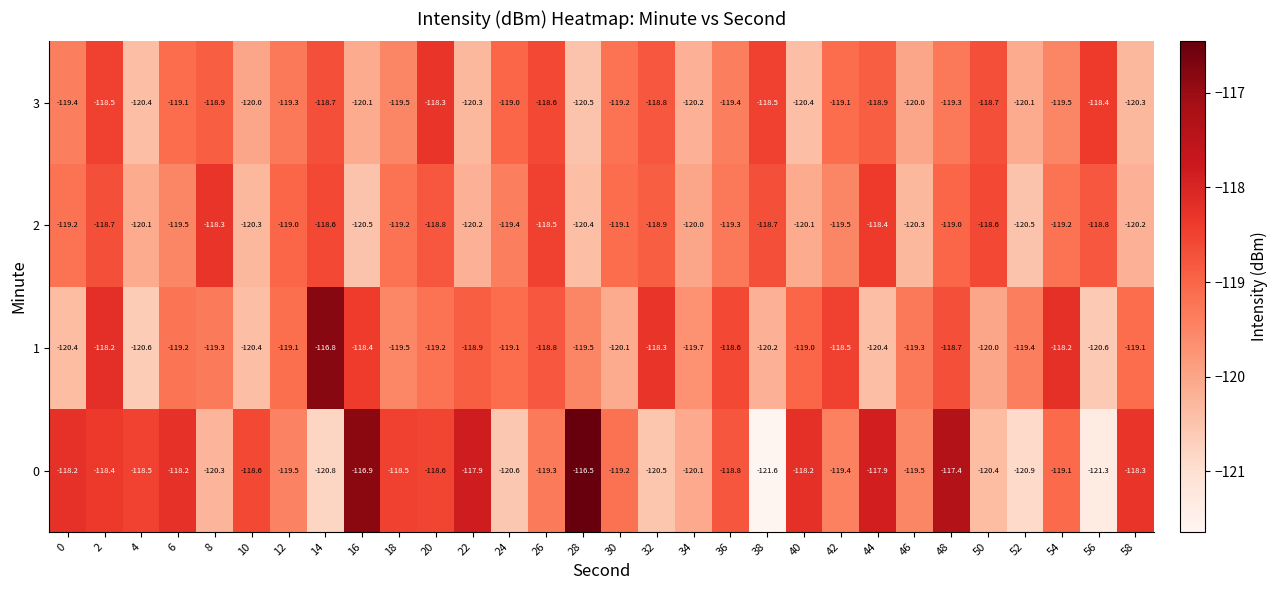

What is the total value across all series at 46?

-479.1